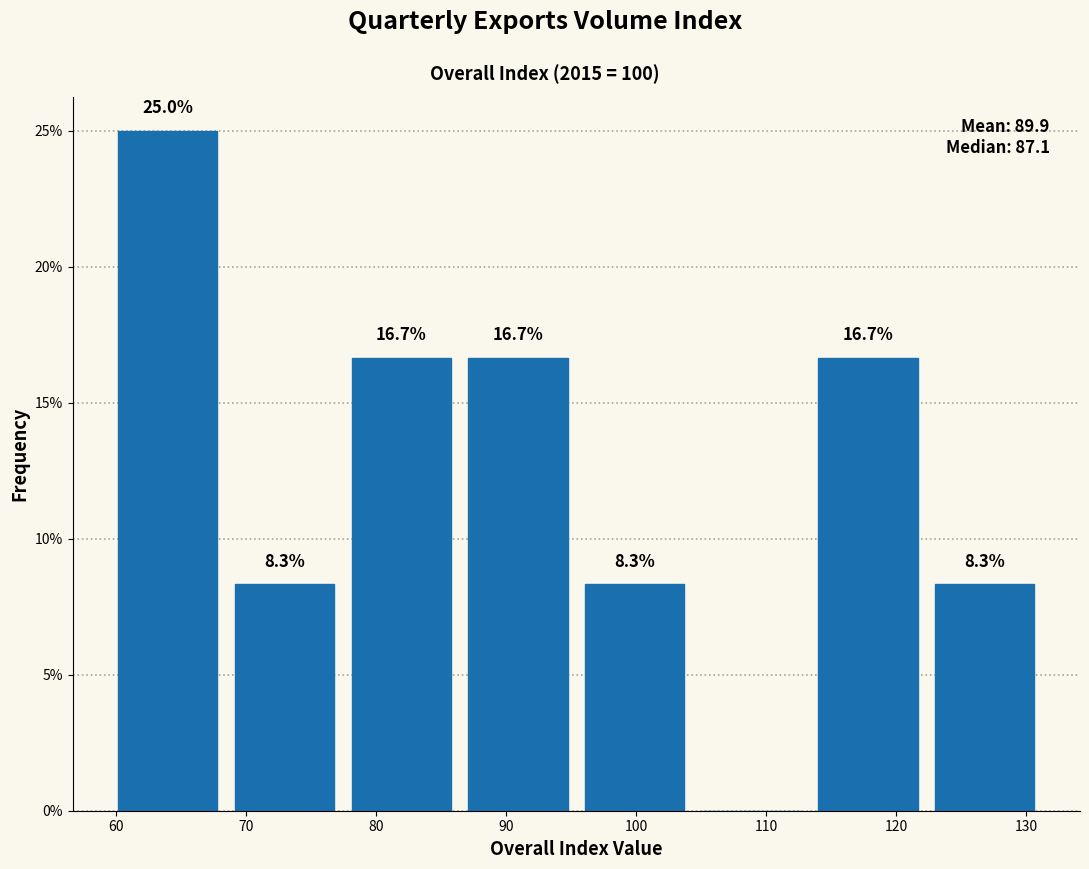

Which range on the x-axis has the tallest bar?

60 to 68